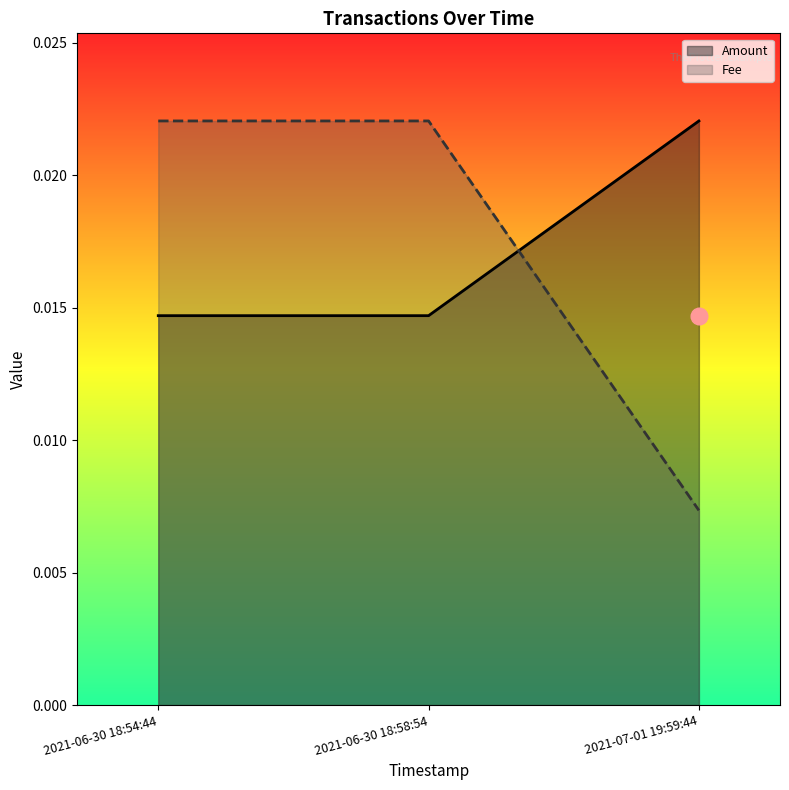

Rank the series at 2021-07-01 19:59:44 from lowest to highest value.

Fee, Amount